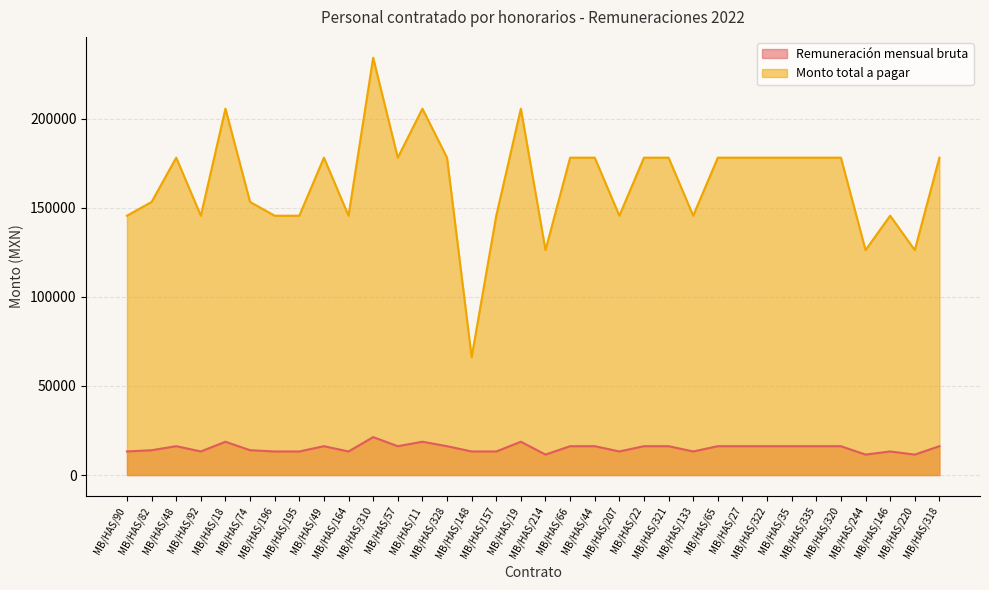

Rank the series by their average value, from highest to lowest.

Monto total a pagar, Remuneración mensual bruta